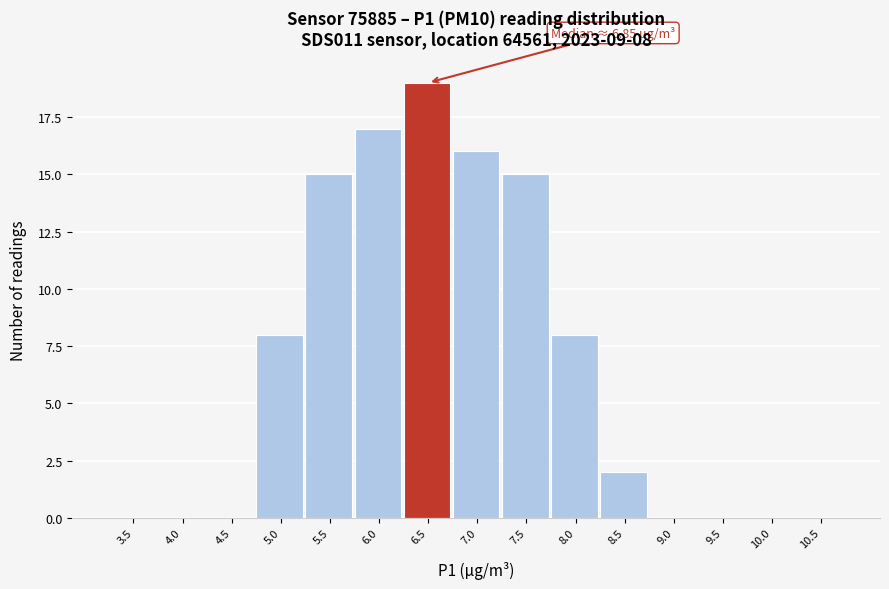

Reading right to left, extract all data points from this chart.

10.5=0	10.0=0	9.5=0	9.0=0	8.5=2	8.0=8	7.5=15	7.0=16	6.5=19	6.0=17	5.5=15	5.0=8	4.5=0	4.0=0	3.5=0